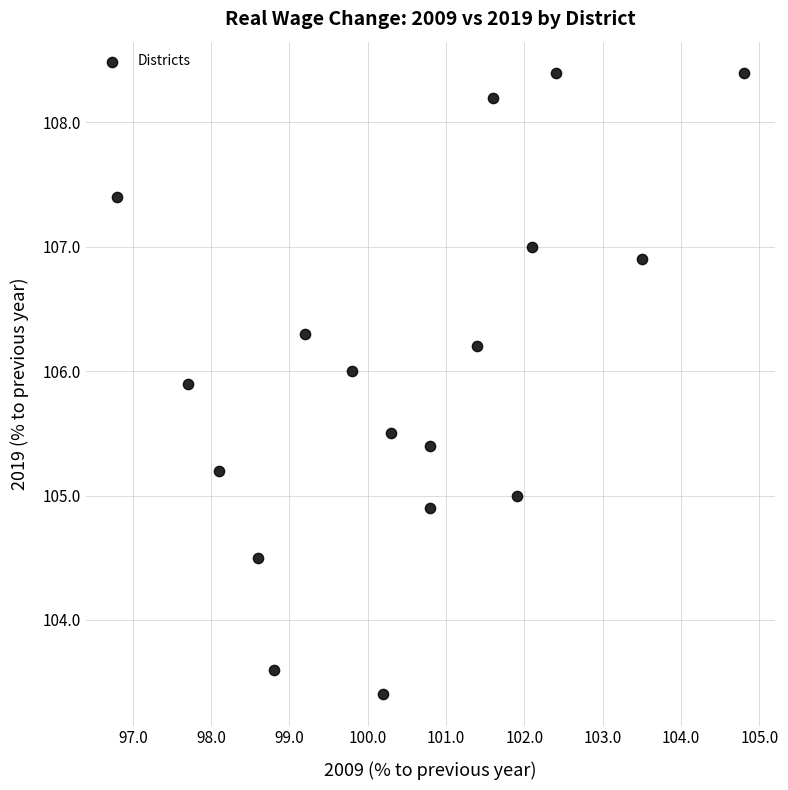

What is the range of Y values (max minus min)?

5.0